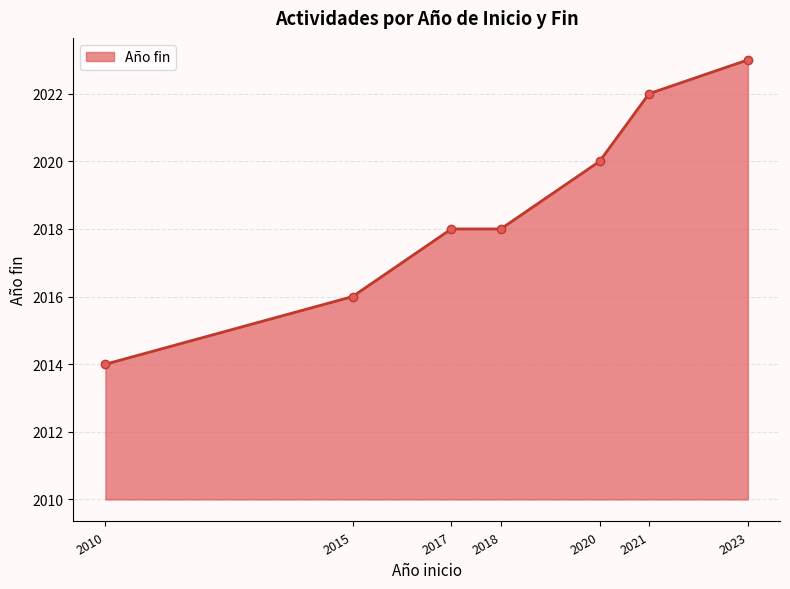

Count the values in the range 2016 to 2022.

5